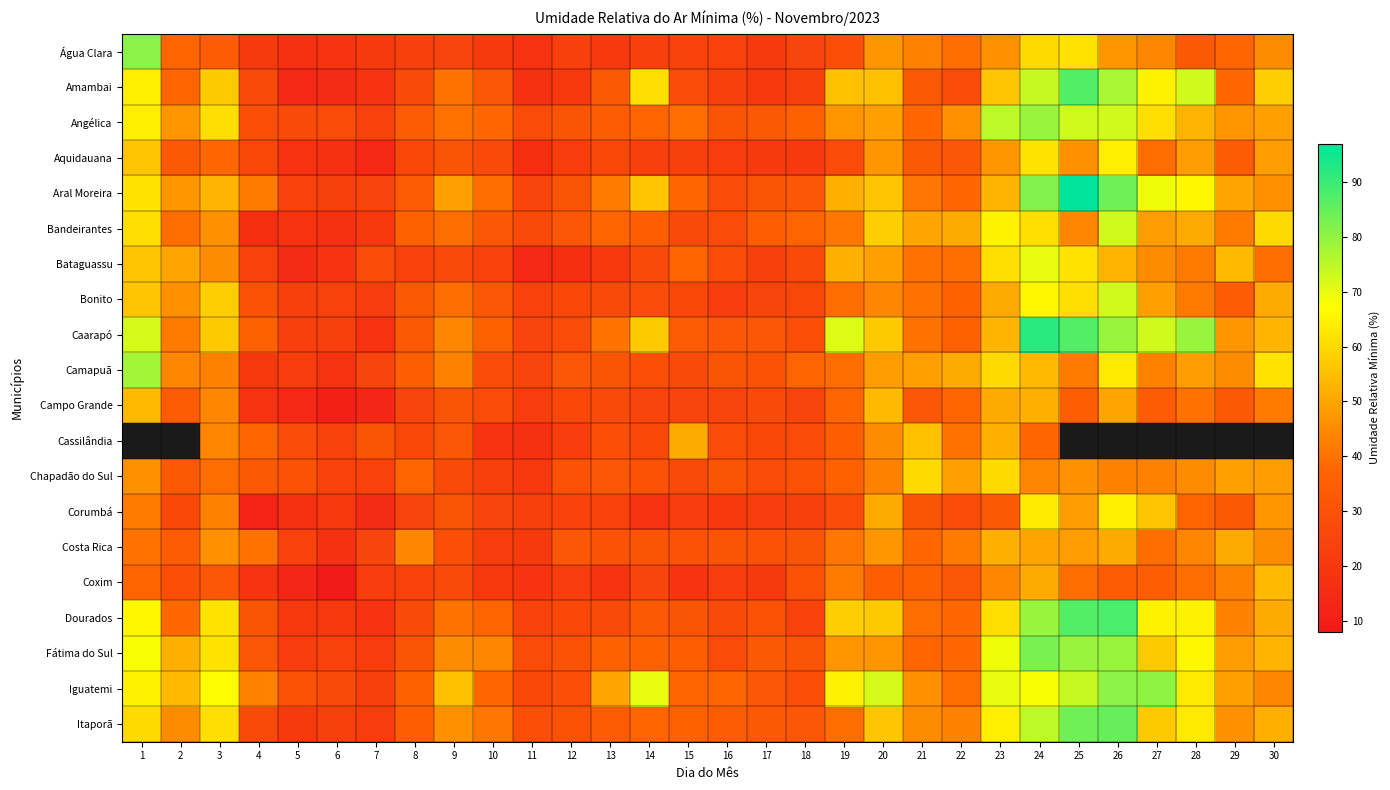

The Chapadão do Sul series shows 81.5 at 29. True or false?

False